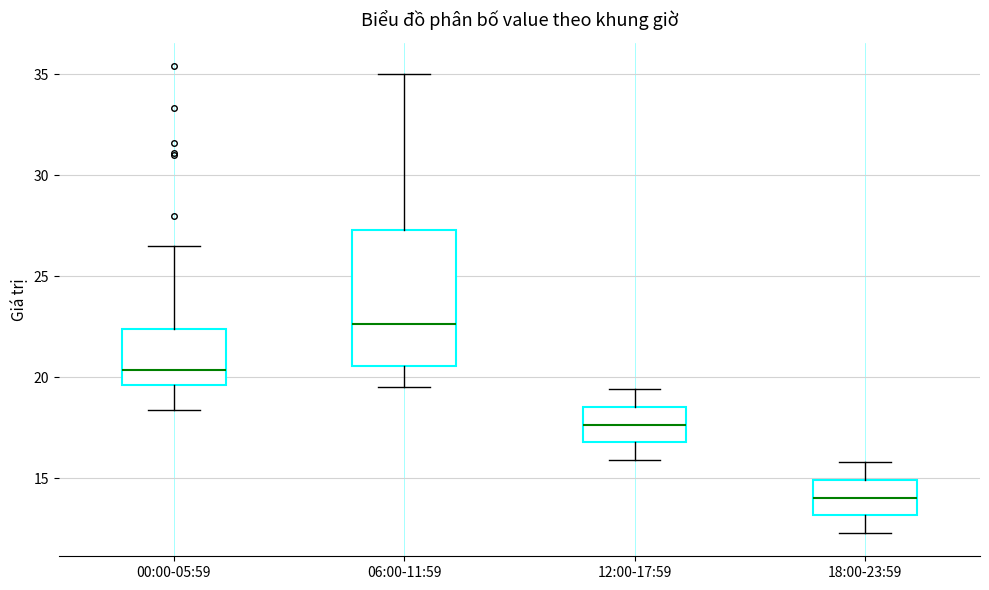

Comparing the boxes themselves (not the whiskers), which one is the tallest?

06:00-11:59